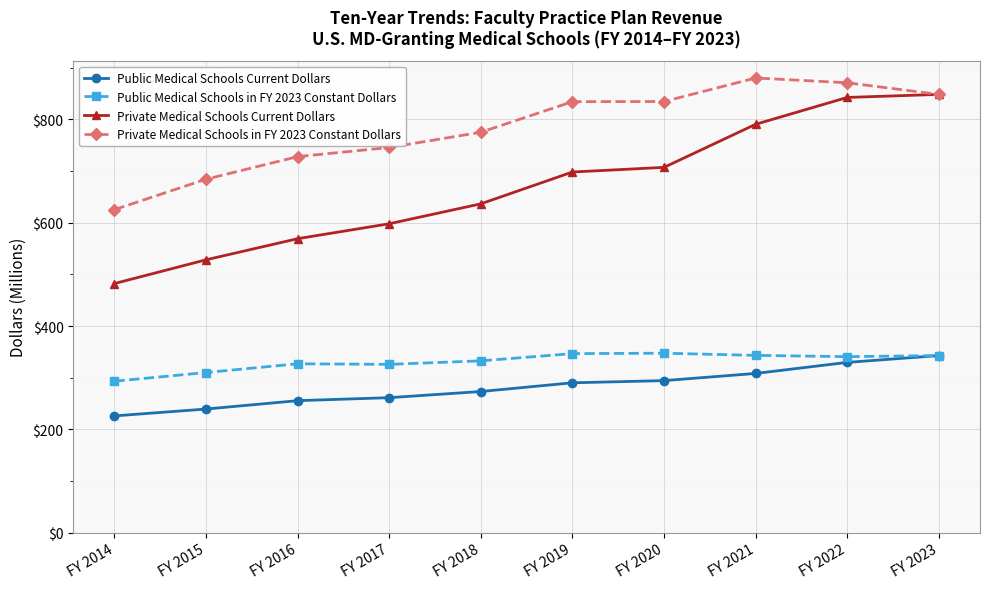

Is it true that Public Medical Schools Current Dollars equals 479.5 at FY 2018?

False